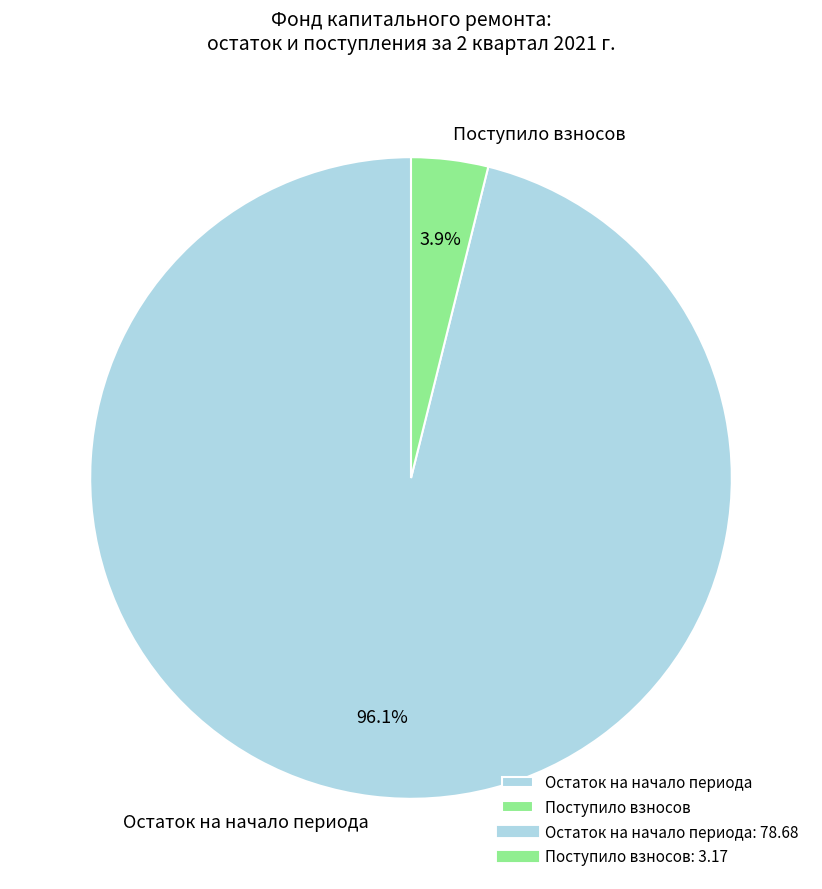

How many slices are in this pie chart?

2